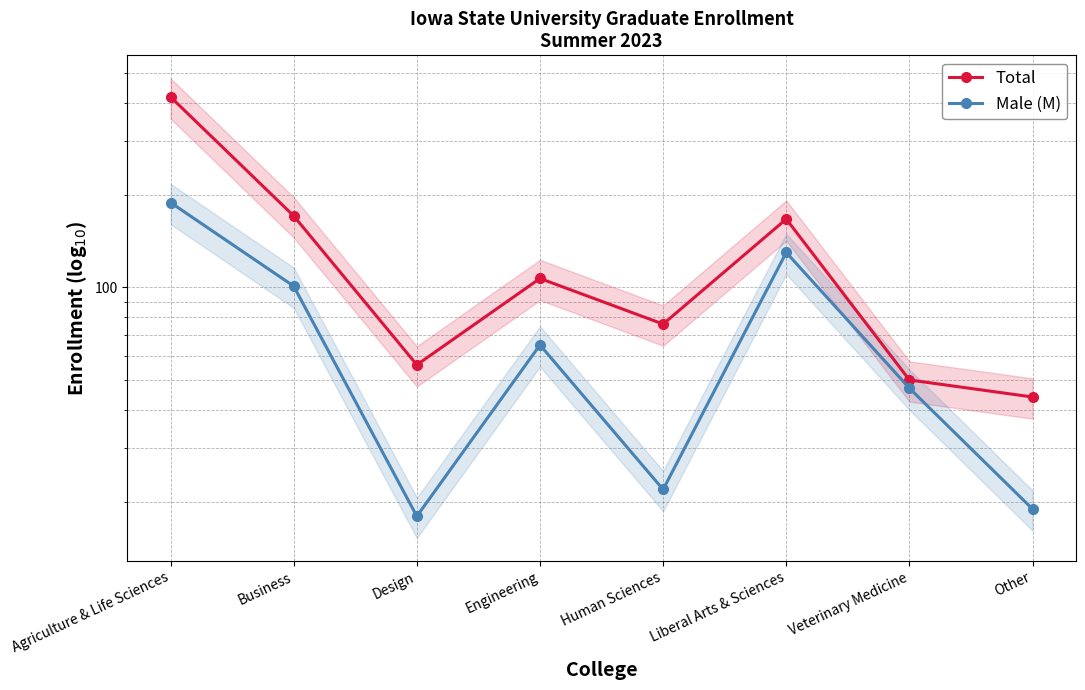

What is the sum of all Total values?

1088